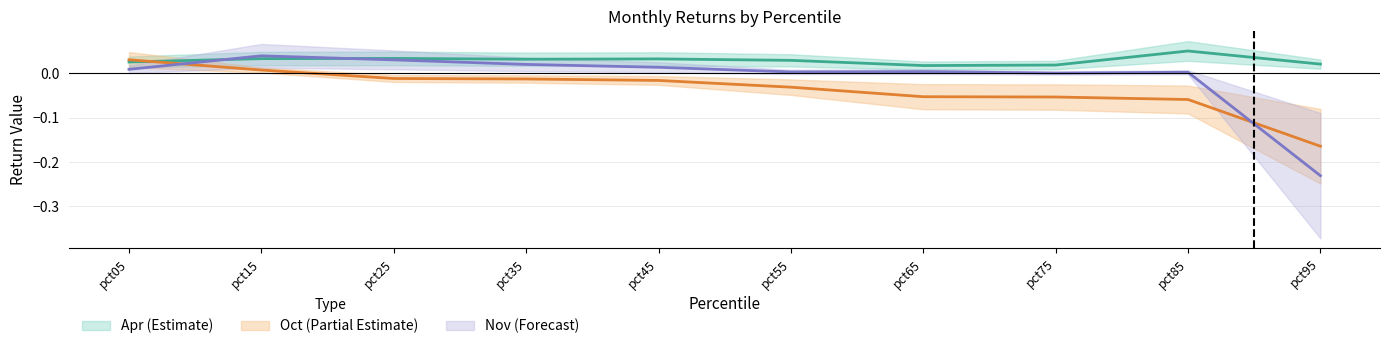

Rank the series by their average value, from lowest to highest.

Oct, Nov, Apr